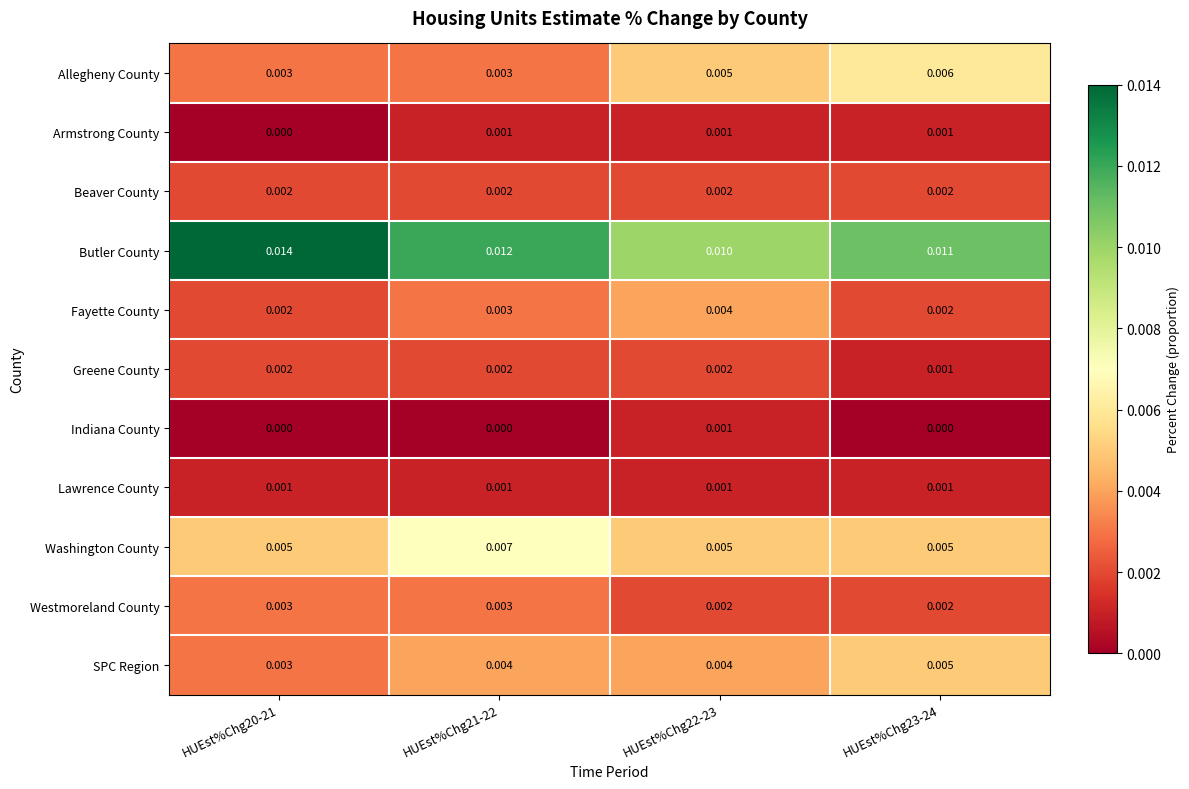

Which series has the largest range (max minus min)?

Butler County